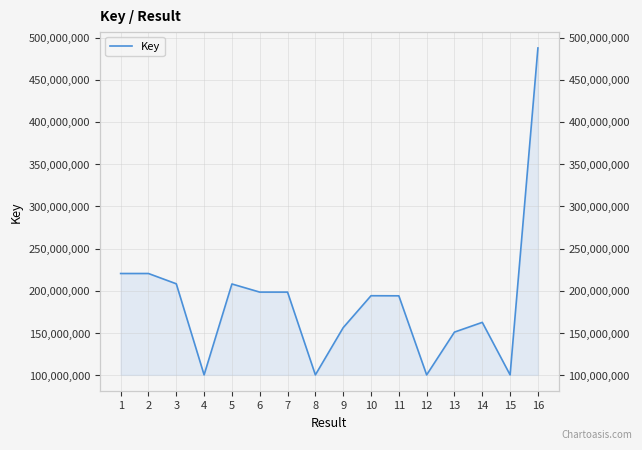

Reading right to left, list all the values displayed in this chart.

487663000	100359768	162569903	151042319	100359753	194024817	194136829	156294917	100359828	198422356	198422278	208051839	100359723	208259768	220456312	220456252